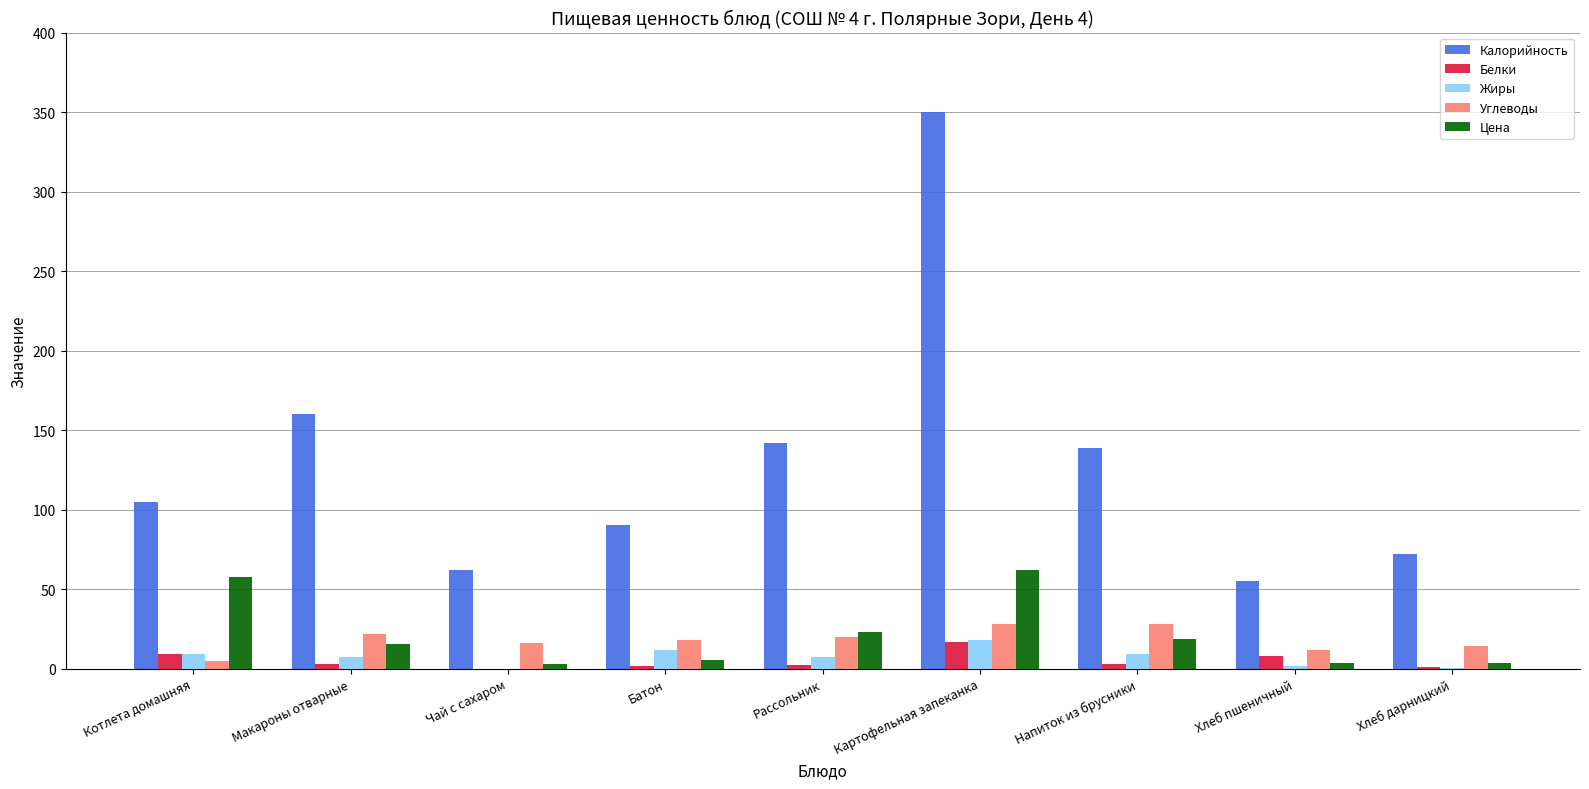

True or false: Калорийность has a value of 18.0 at Хлеб дарницкий.

False